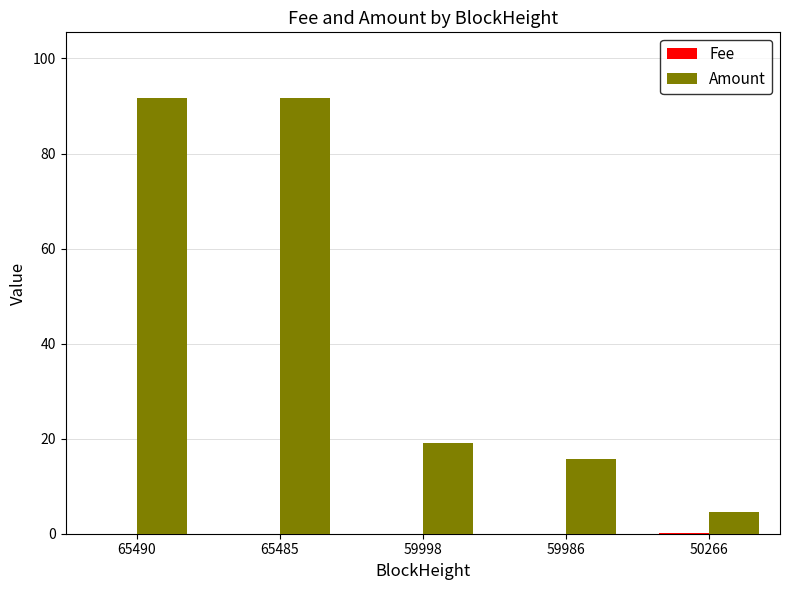

The value of Amount at 59986 is 7.0. True or false?

False